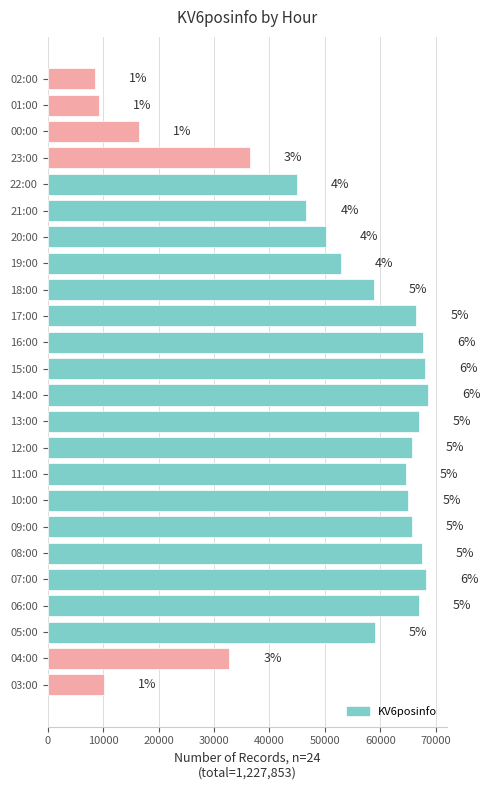

Are the bars horizontal?

Yes